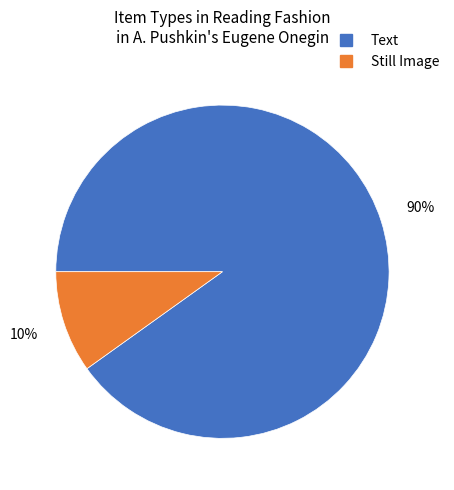

To the nearest percent, what is the difference between the largest and smallest slice percentages?

80%